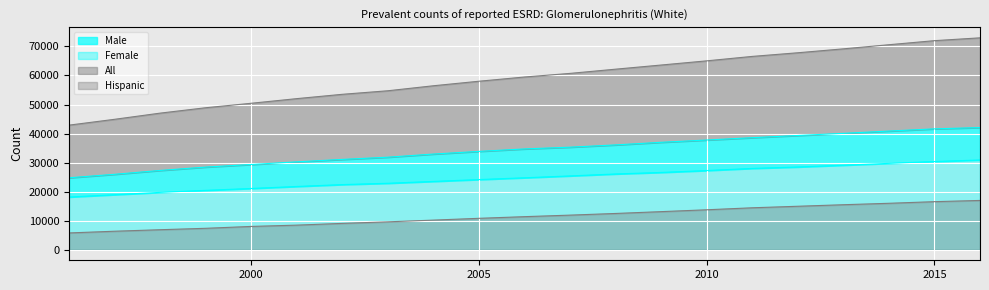

True or false: Female and Hispanic cross at least once.

False